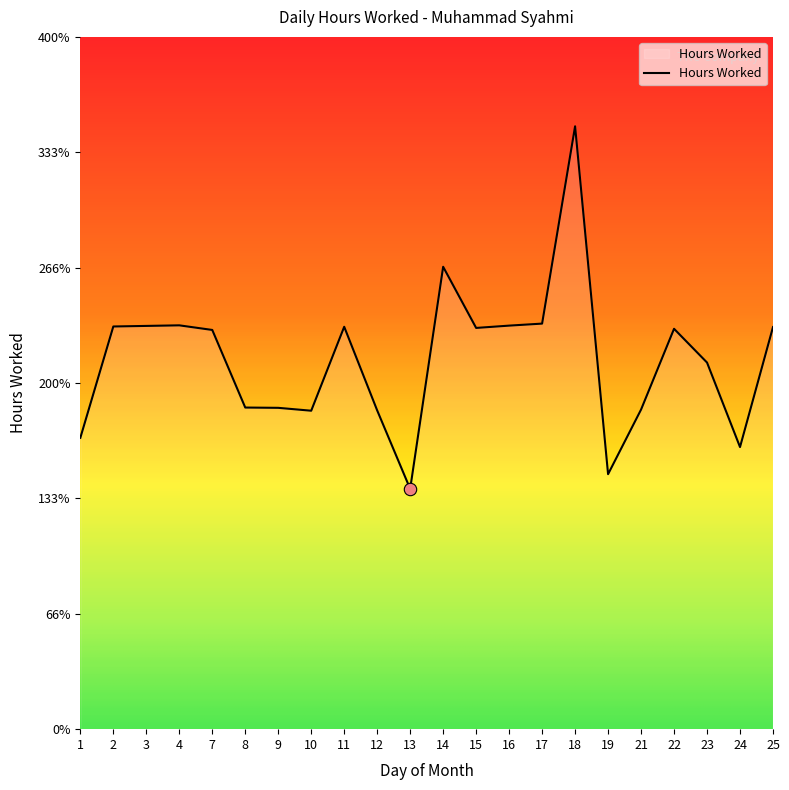

Approximately how many times larger is the value at 13 compared to 7?

0.6